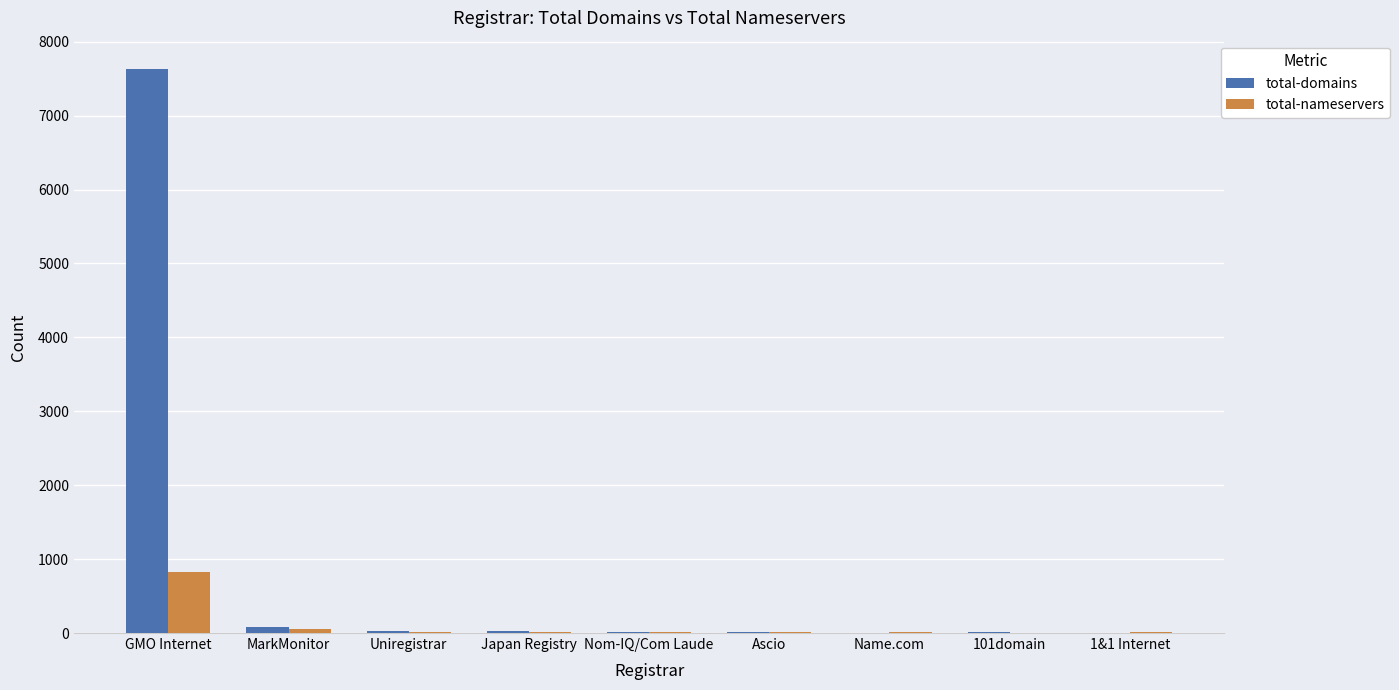

How many groups of bars are there?

9